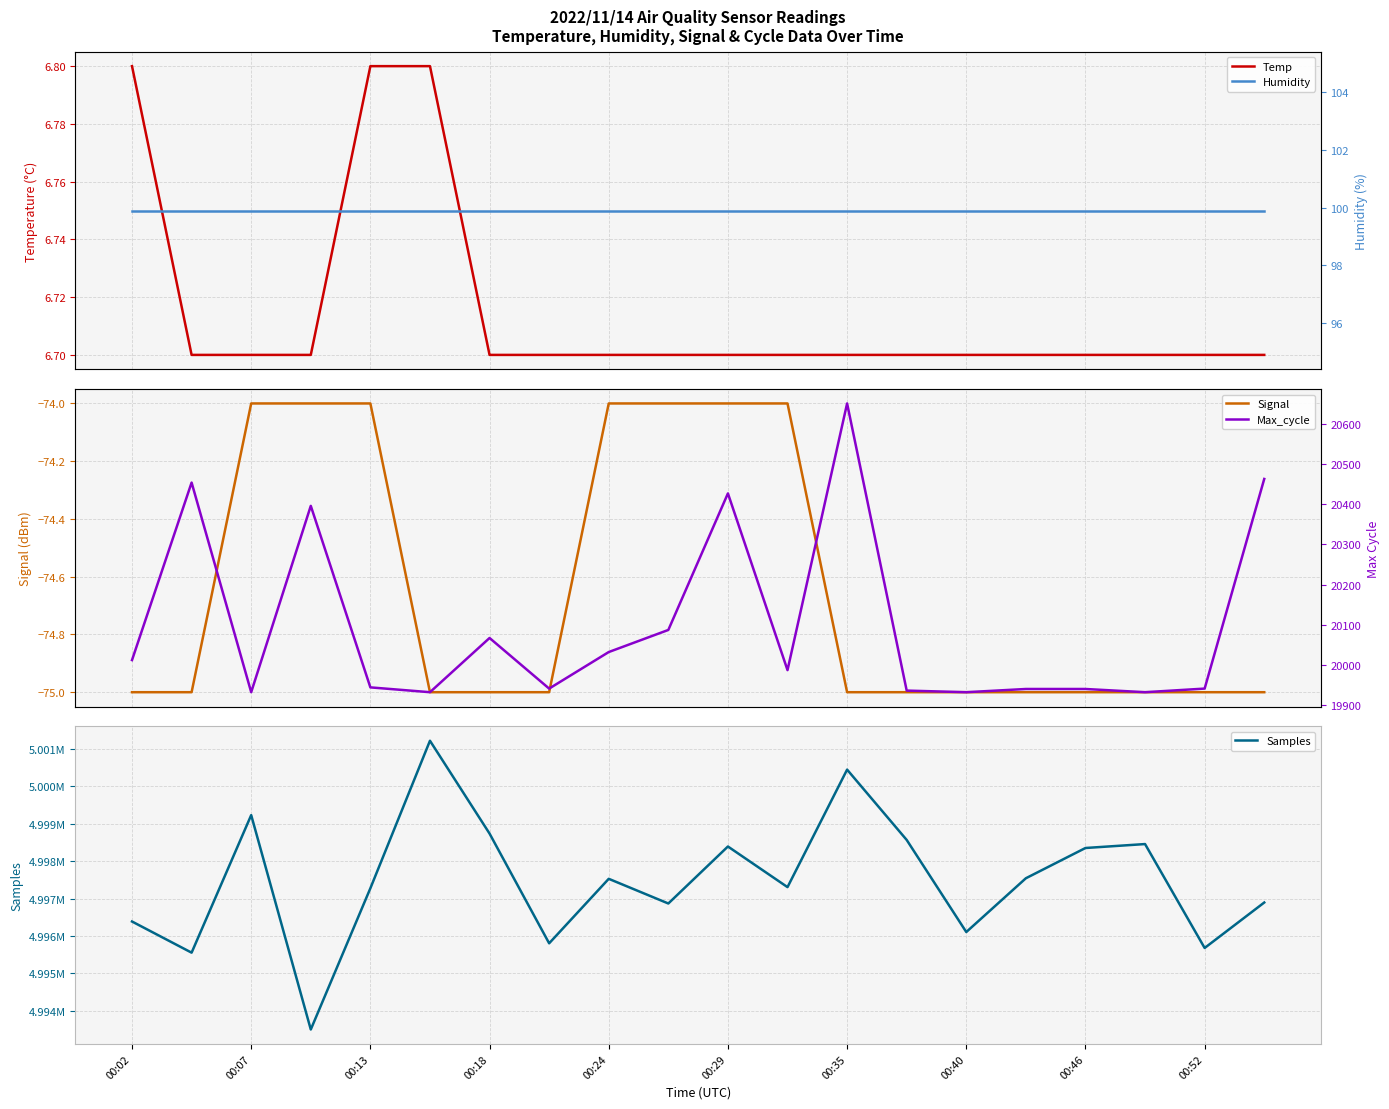

Between 00:07 and 00:18, which series saw the biggest shift?

Samples